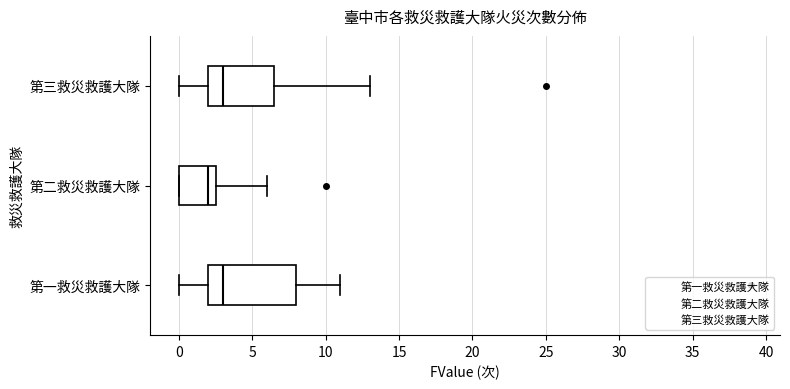

Reading bottom to top, read every box against the x-axis: the position of its median line, the range the box covers, and the ends of its whiskers. The values are not printed on the chart, so give them approximately, as read against the axis.

第一救災救護大隊: median 3.0, box 2.0 to 8.0, whiskers 0.0 to 11.0
第二救災救護大隊: median 2.0, box 0.0 to 2.5, whiskers 0.0 to 6.0
第三救災救護大隊: median 3.0, box 2.0 to 6.5, whiskers 0.0 to 13.0